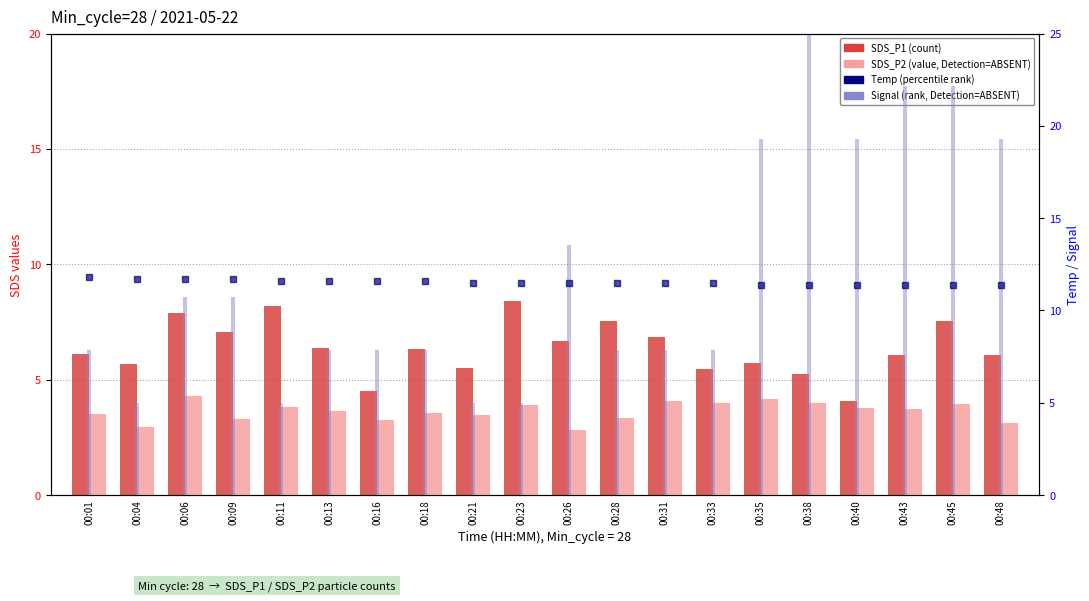

At 00:21, list the series in order from smallest to largest.

SDS_P2, Signal (norm), SDS_P1, Temp